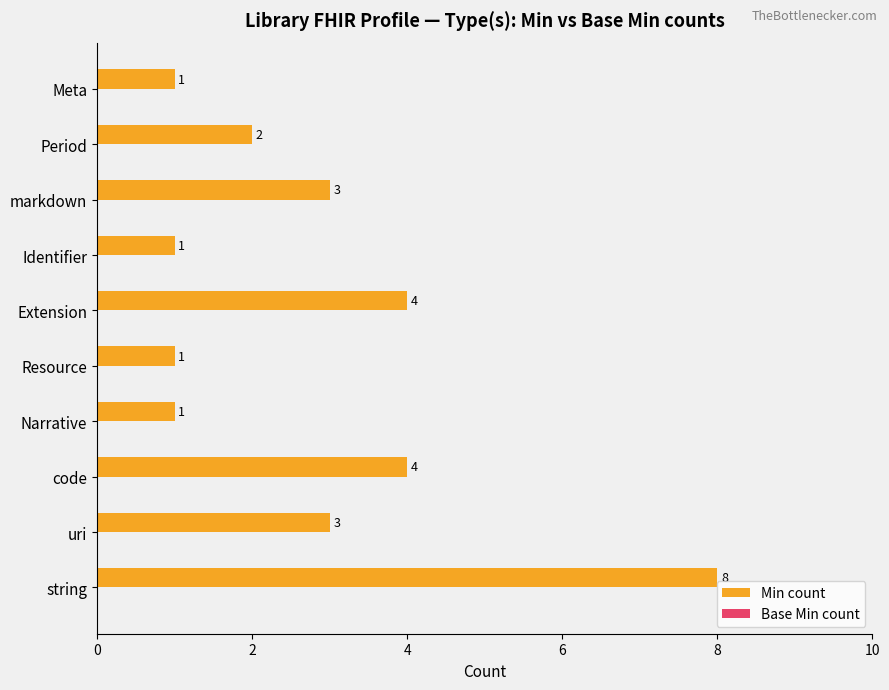

Reading top to bottom, list all the values displayed in this chart.

Meta=1	Period=2	markdown=3	Identifier=1	Extension=4	Resource=1	Narrative=1	code=4	uri=3	string=8